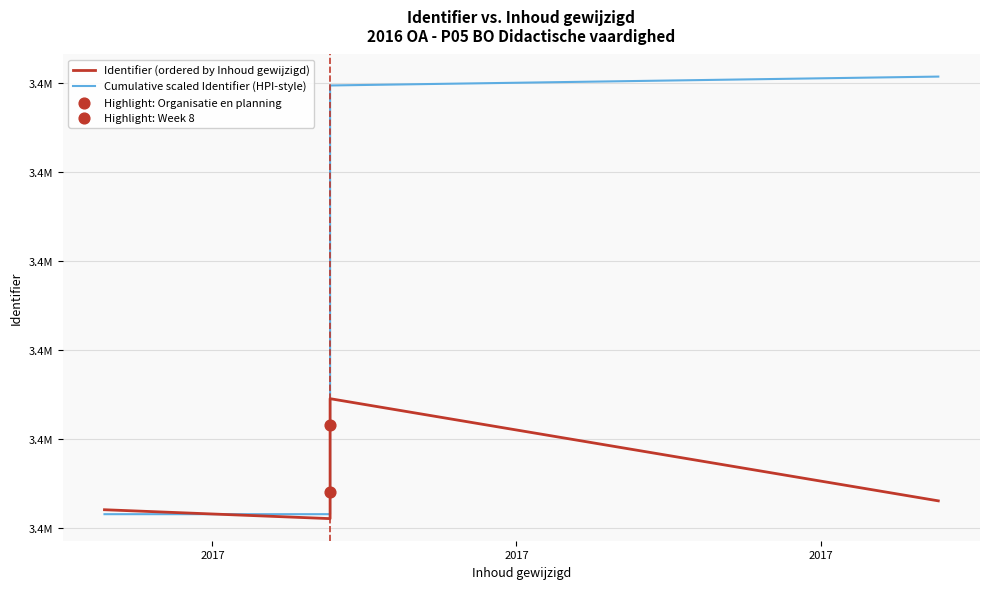

Which series reaches the maximum Y coordinate?

Cumulative scaled Identifier (HPI-style)